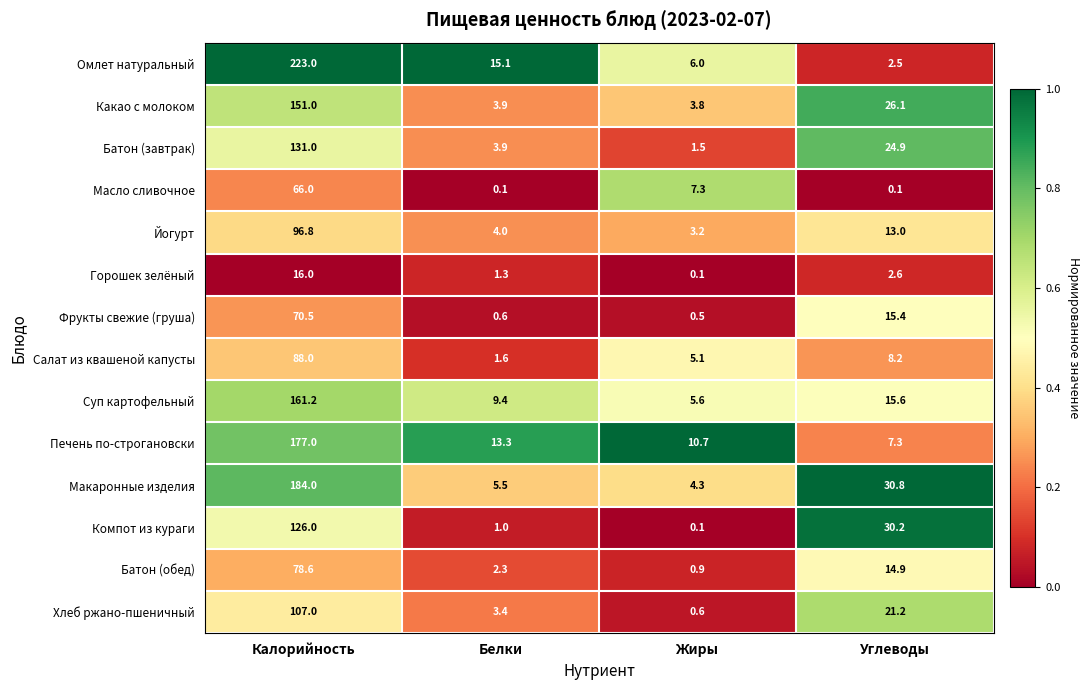

The Омлет натуральный series shows 9.3 at Жиры. True or false?

False